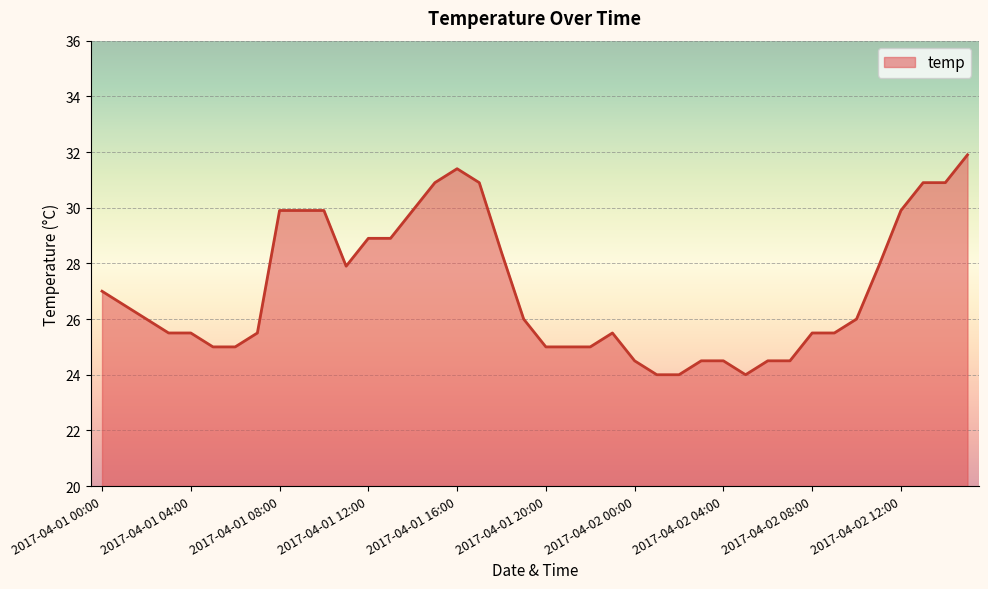

How many distinct data groups are displayed?

1